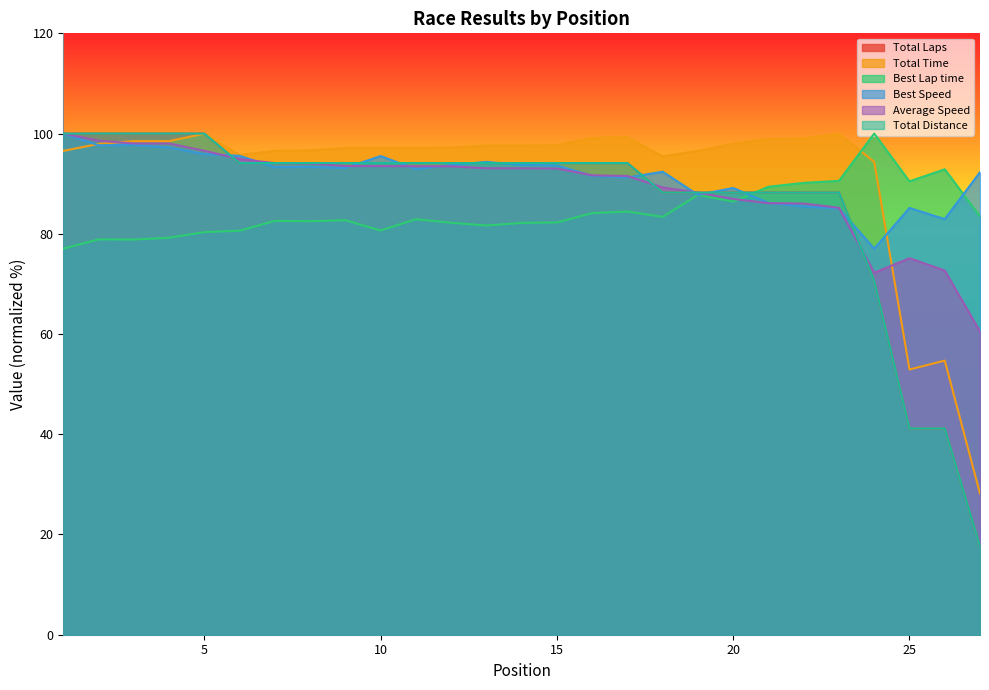

Reading left to right, list all the values displayed in this chart.

Total Laps: 100.0	100.0	100.0	100.0	100.0	94.1	94.1	94.1	94.1	94.1	94.1	94.1	94.1	94.1	94.1	94.1	94.1	88.2	88.2	88.2	88.2	88.2	88.2	70.6	41.2	41.2	17.6
Total Time: 96.5	97.9	98.5	98.5	100.0	95.7	96.6	96.7	97.2	97.2	97.2	97.2	97.6	97.6	97.7	99.1	99.3	95.4	96.6	98.0	98.9	99.0	100.0	94.3	52.9	54.7	28.2
Best Lap time: 77.0	78.9	78.8	79.2	80.3	80.6	82.6	82.5	82.7	80.7	82.9	82.2	81.7	82.2	82.3	84.1	84.4	83.4	87.8	86.4	89.4	90.2	90.6	100.0	90.5	92.9	83.5
Best Speed: 100.0	97.7	97.7	97.2	95.9	95.6	93.3	93.4	93.1	95.5	92.9	93.7	94.3	93.7	93.6	91.6	91.2	92.4	87.8	89.1	86.2	85.4	85.1	77.0	85.2	82.9	92.3
Average Speed: 100.0	98.6	98.0	98.0	96.6	94.9	94.1	94.0	93.5	93.5	93.5	93.5	93.1	93.1	93.0	91.7	91.5	89.3	88.2	87.0	86.1	86.0	85.2	72.2	75.1	72.7	60.5
Total Distance: 100.0	100.0	100.0	100.0	100.0	94.1	94.1	94.1	94.1	94.1	94.1	94.1	94.1	94.1	94.1	94.1	94.1	88.2	88.2	88.2	88.2	88.2	88.2	70.6	41.2	41.2	17.6